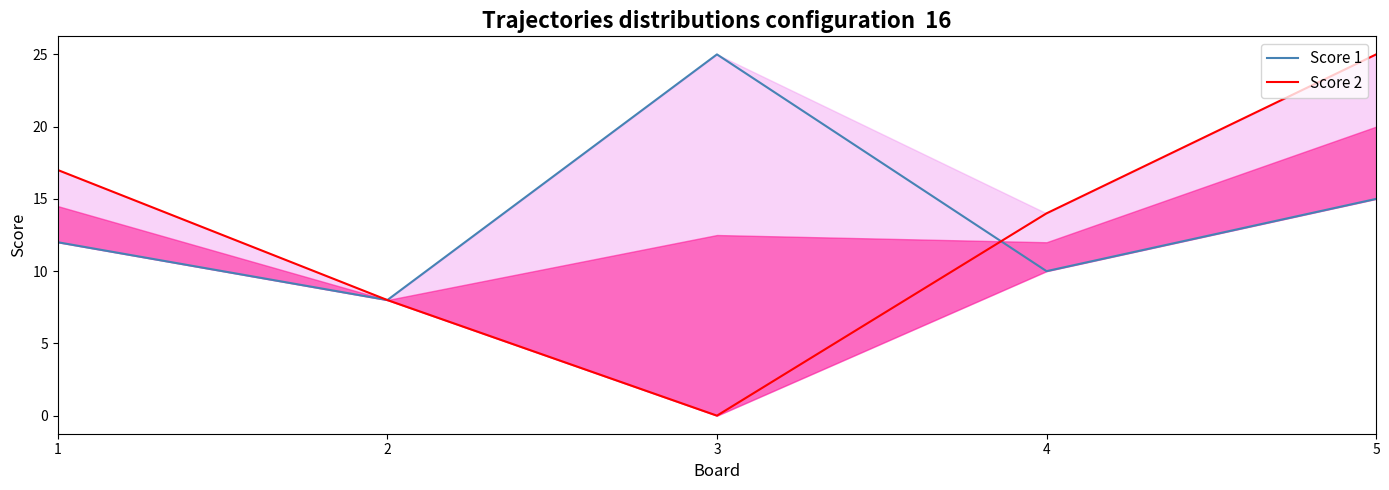

Does the chart have visible grid lines?

No